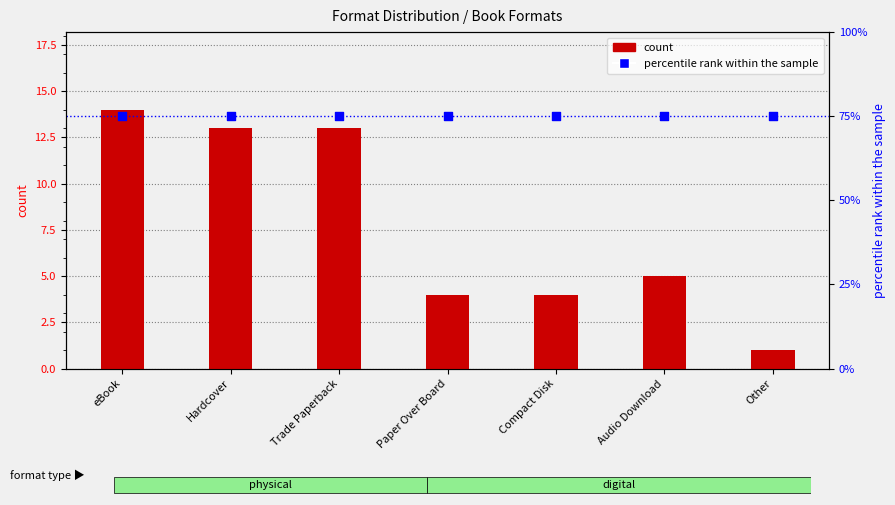

Which series has the largest Y range (max minus min)?

count